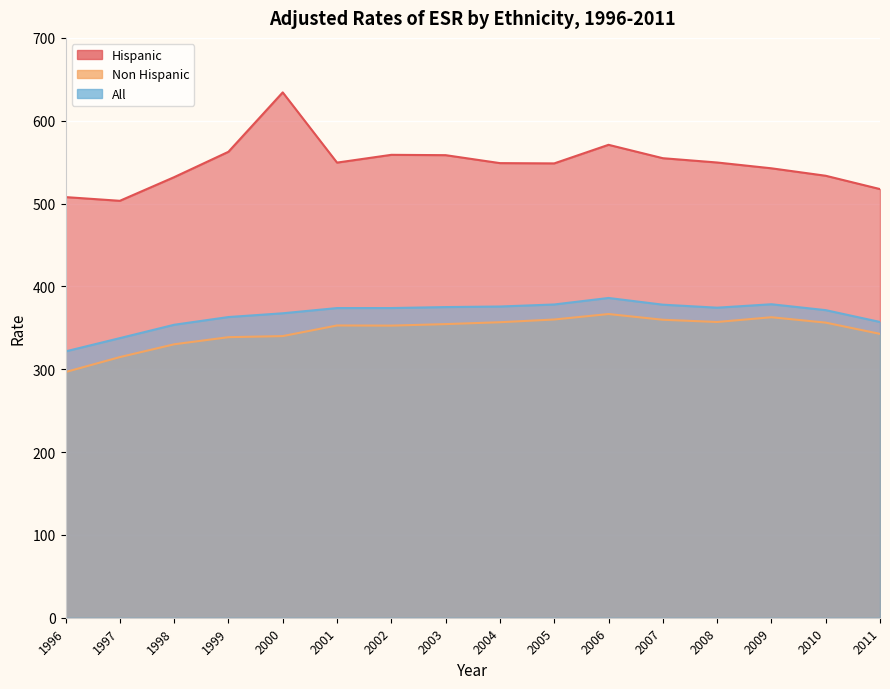

What is the average value of the All series?

366.6